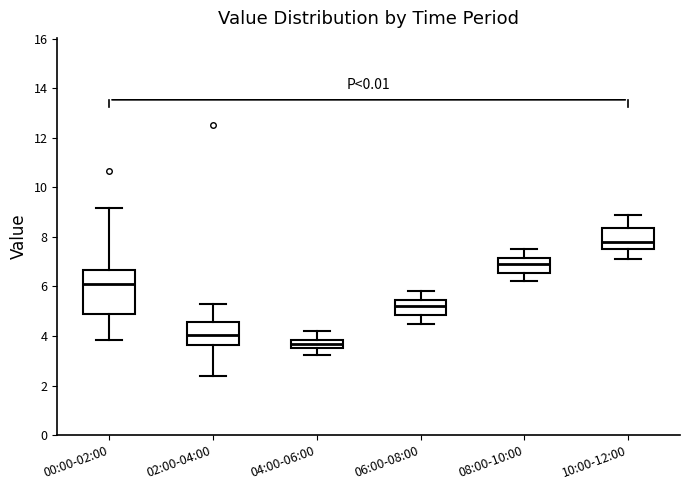

Reading left to right, read every box against the y-axis: the position of its median line, the range the box covers, and the ends of its whiskers. The values are not printed on the chart, so give them approximately, as read against the axis.

00:00-02:00: median 6.2, box 4.8 to 6.6, whiskers 3.8 to 9.2
02:00-04:00: median 4.0, box 3.6 to 4.6, whiskers 2.4 to 5.4
04:00-06:00: median 3.6 (inside the box), box 3.6 to 3.8, whiskers 3.2 to 4.2
06:00-08:00: median 5.2, box 4.8 to 5.4, whiskers 4.6 to 5.8
08:00-10:00: median 7.0, box 6.6 to 7.2, whiskers 6.2 to 7.6
10:00-12:00: median 7.8, box 7.6 to 8.4, whiskers 7.2 to 9.0